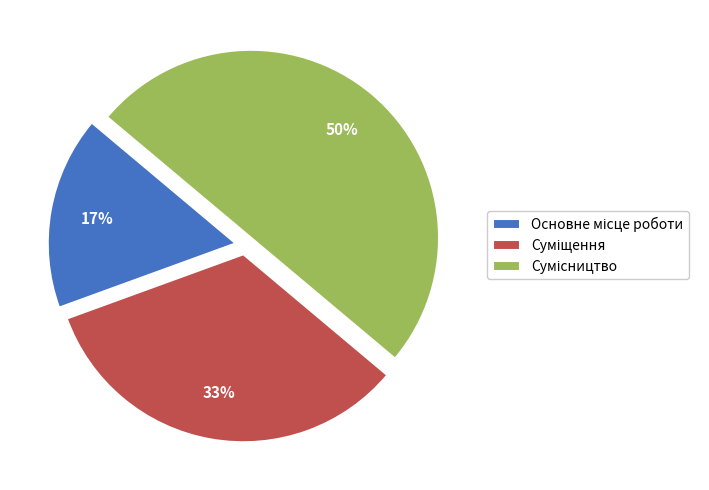

To the nearest percent, what is the average slice percentage?

33%